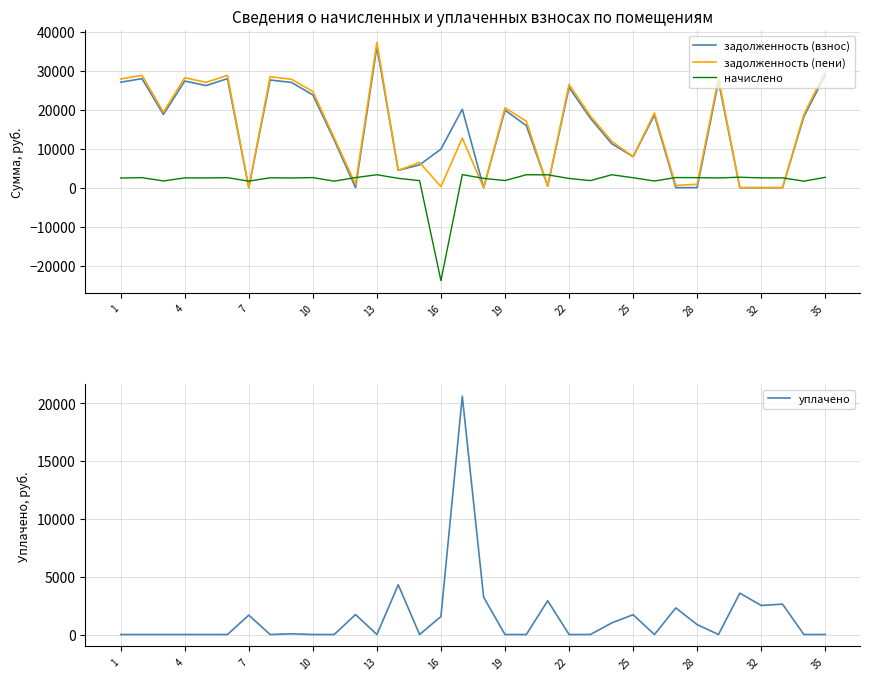

How many positive values does the уплачено series have?

15